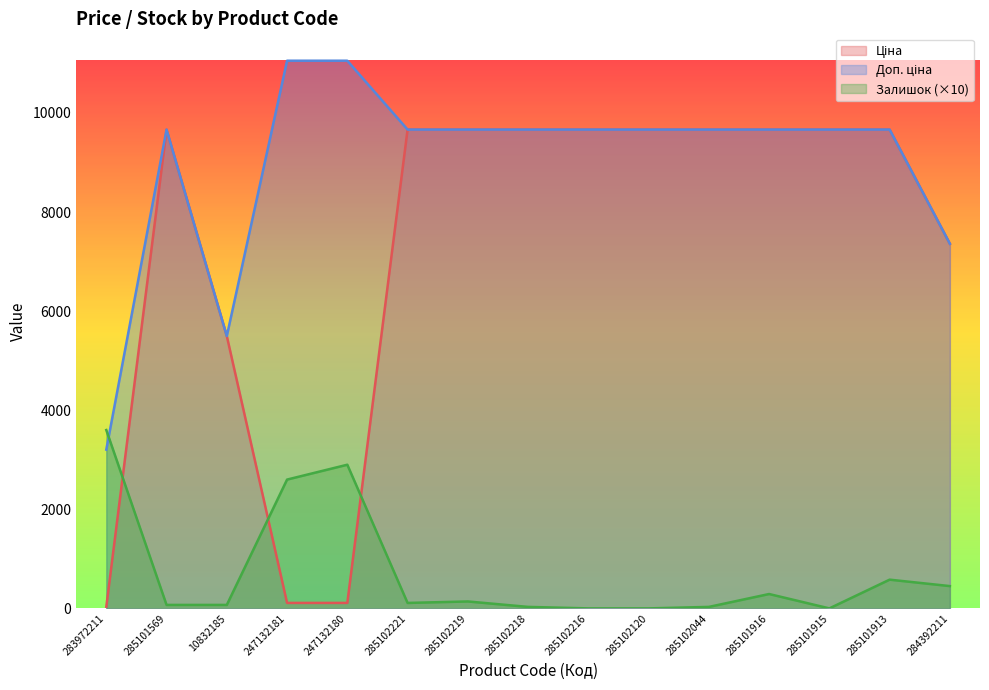

At which label does Ціна reach its minimum?

283972211